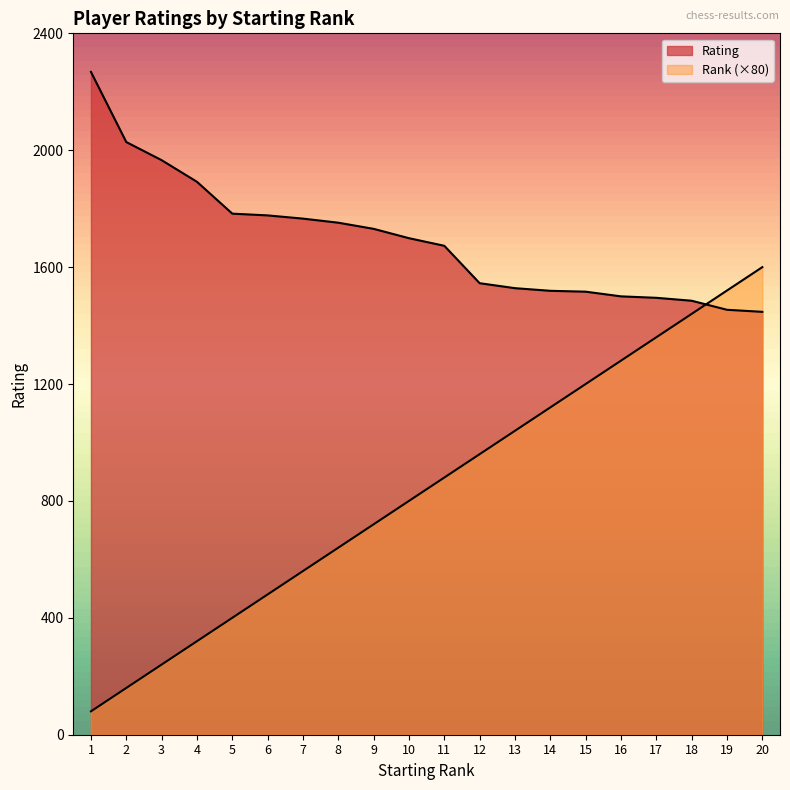

What is the difference between the Rank values at 10 and 13?

240